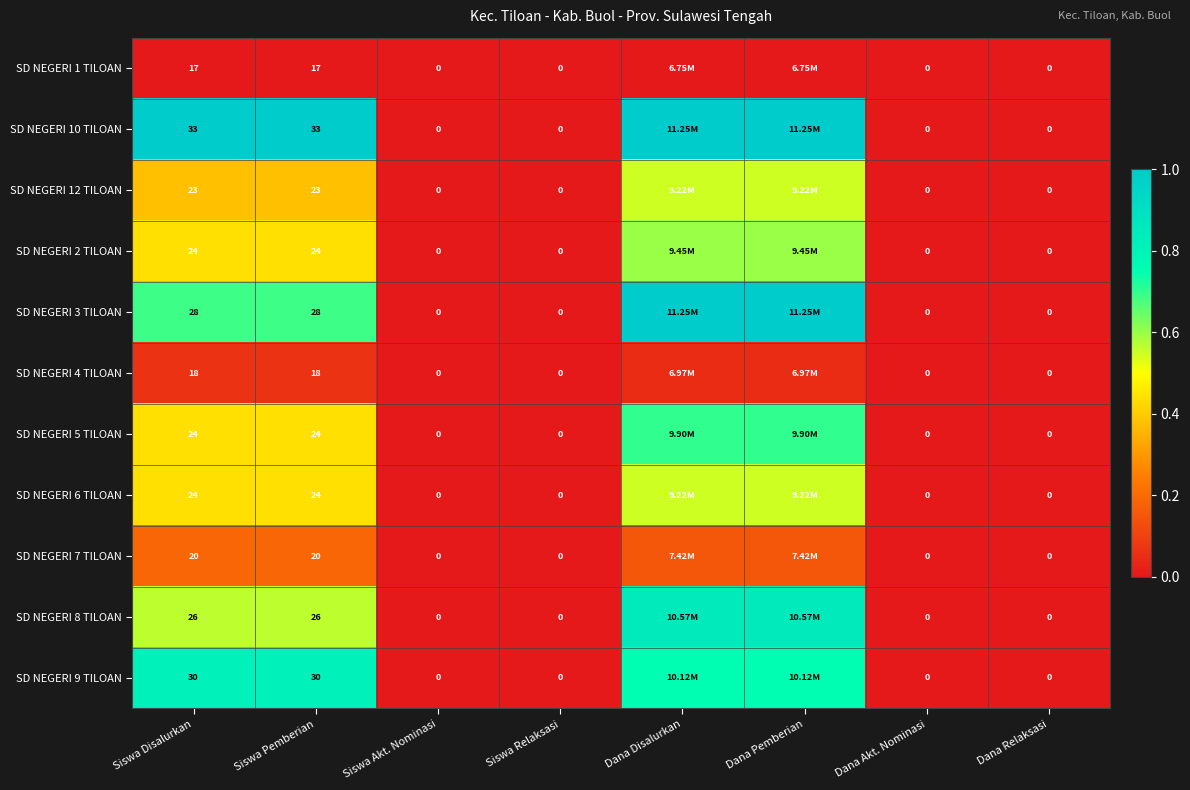

How many positive values does the SD NEGERI 3 TILOAN series have?

4